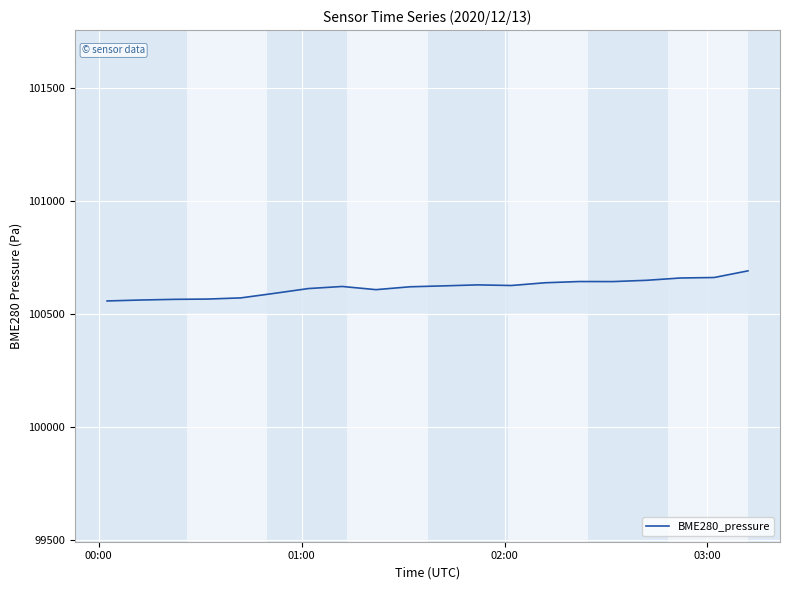

What is the average value?

100617.0